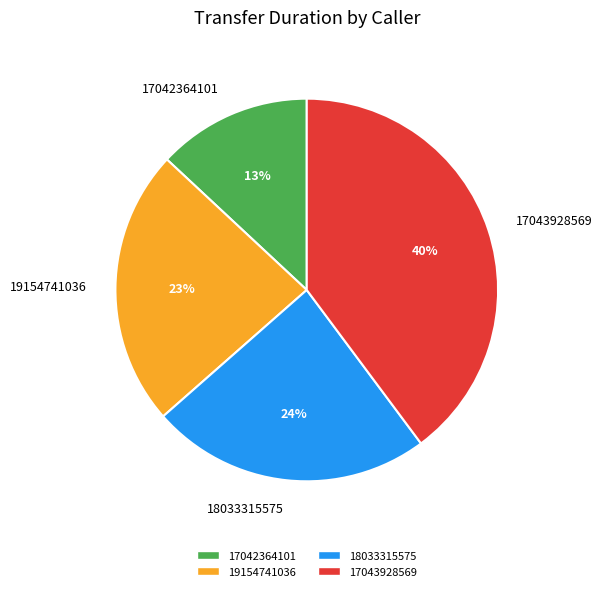

Which slice is the largest?

17043928569